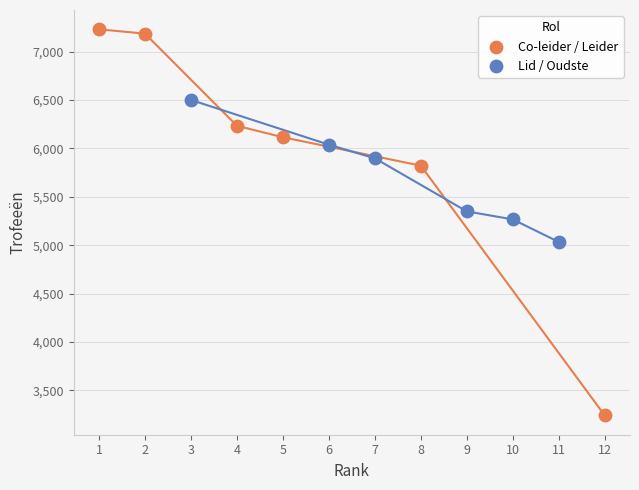

Which series has the largest Y range (max minus min)?

Co-leider / Leider